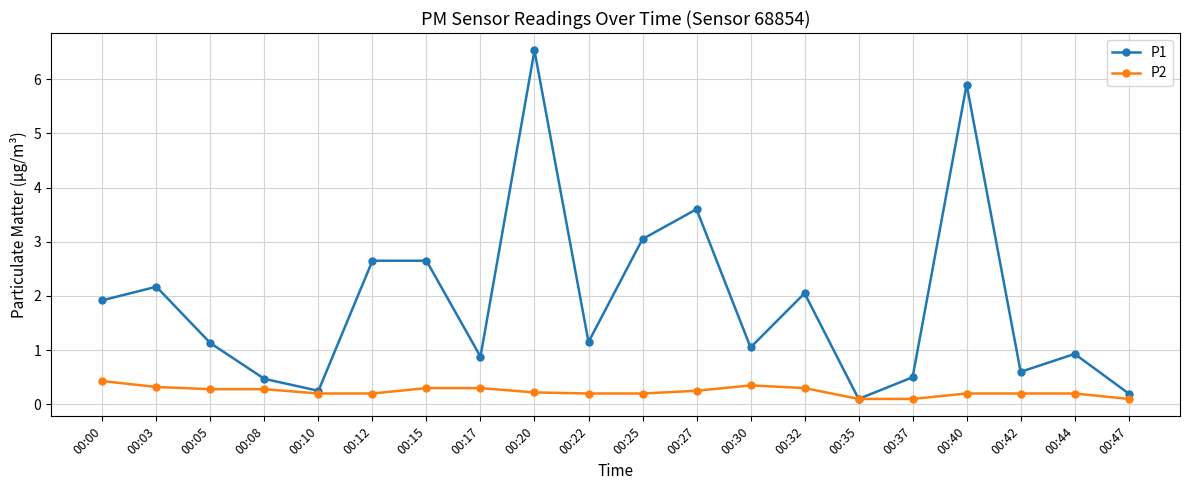

What is the approximate value of P1 at 00:08?

0.5